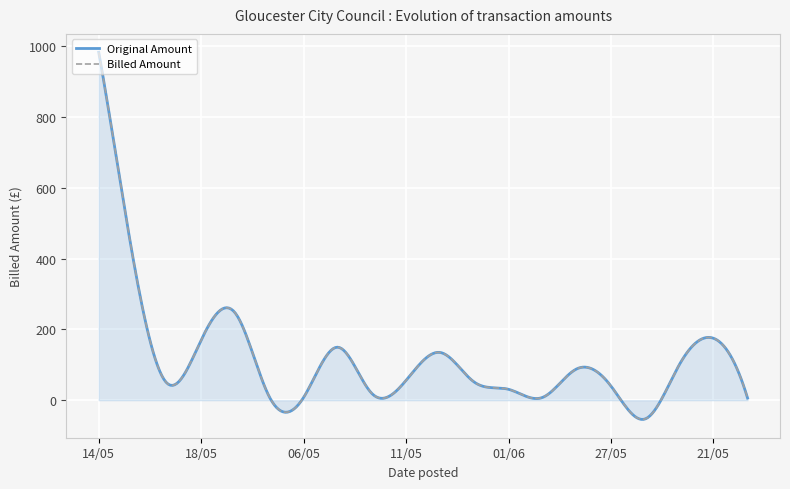

The value of Billed Amount at 14/05 is 1351.3. True or false?

False